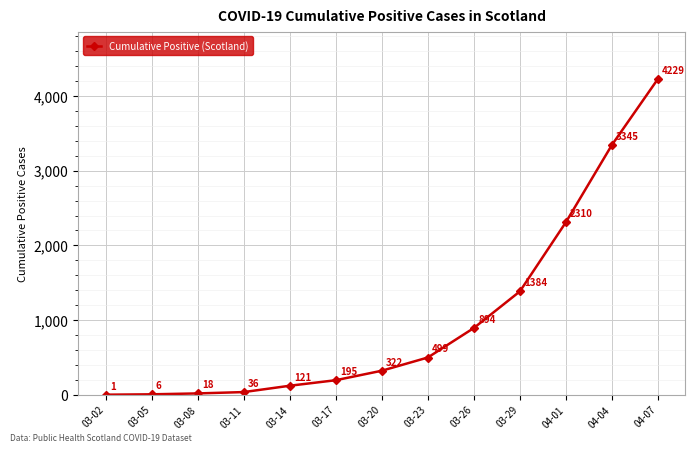

Between 03-29 and 03-08, which is larger?

03-29